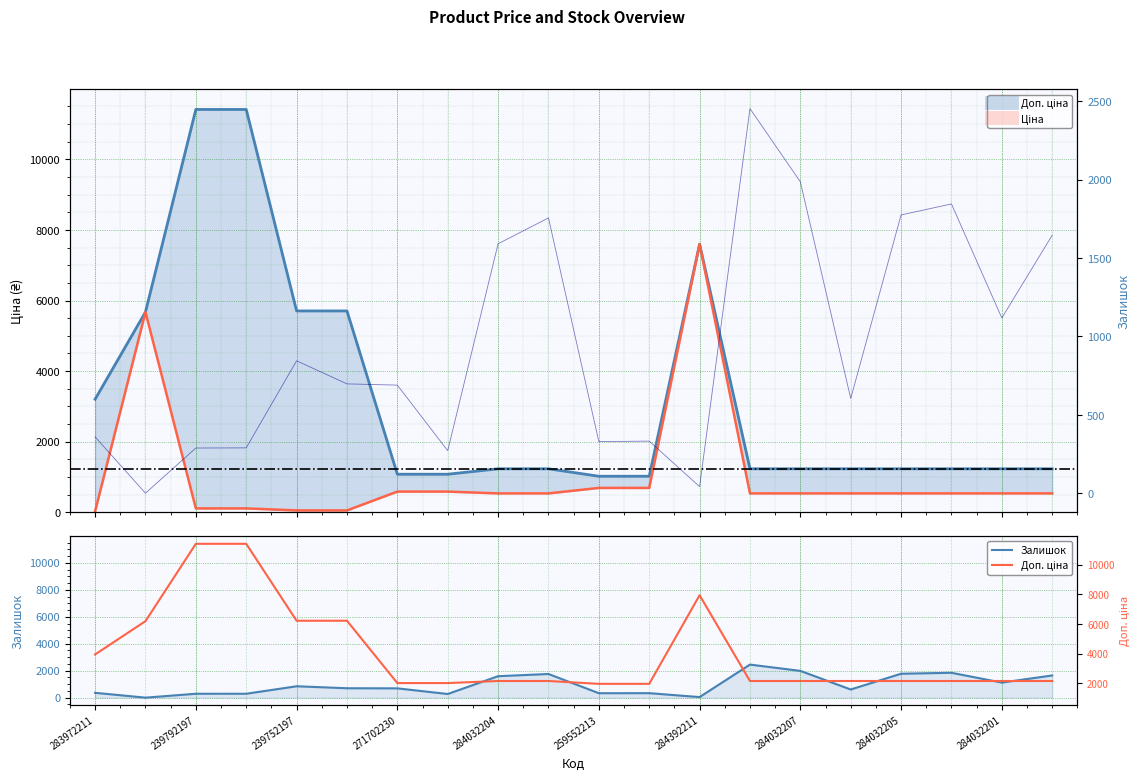

True or false: Залишок (ref) has a value of 2947.9 at 284032205.

False